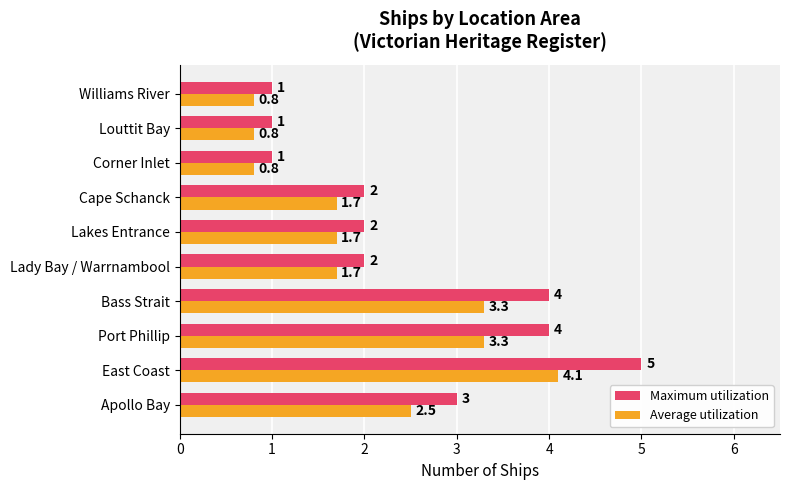

Rank the series by their average value, from highest to lowest.

Maximum utilization, Average utilization